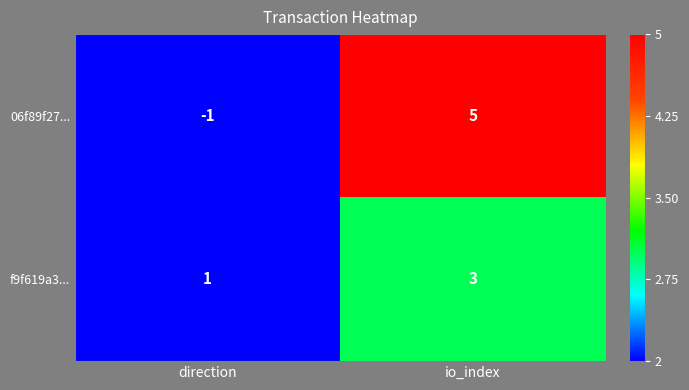

How many series are shown in this chart?

2